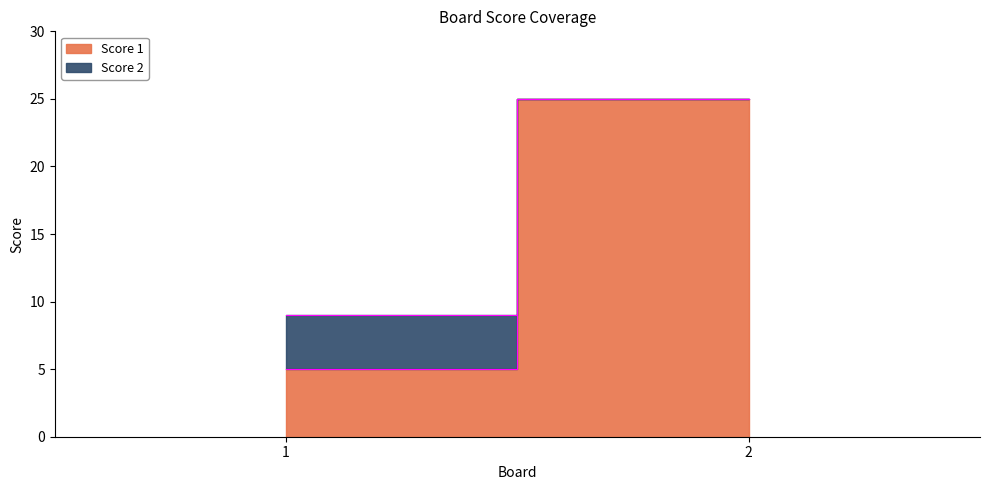

Which series has the widest spread of values?

Score 1